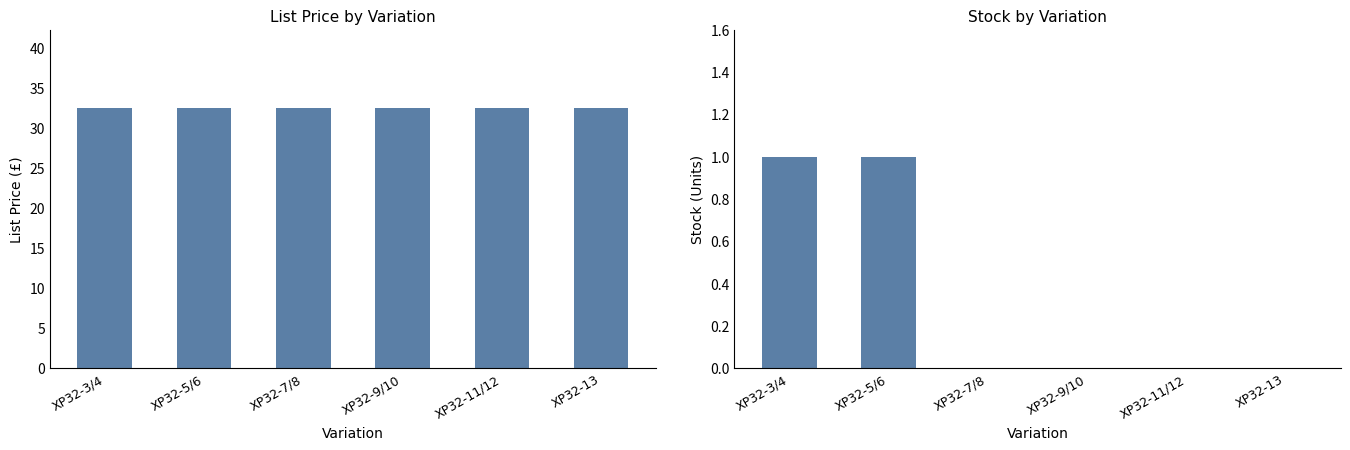

Is the value of Stock at XP32-11/12 greater than the value of List Price at XP32-3/4?

No